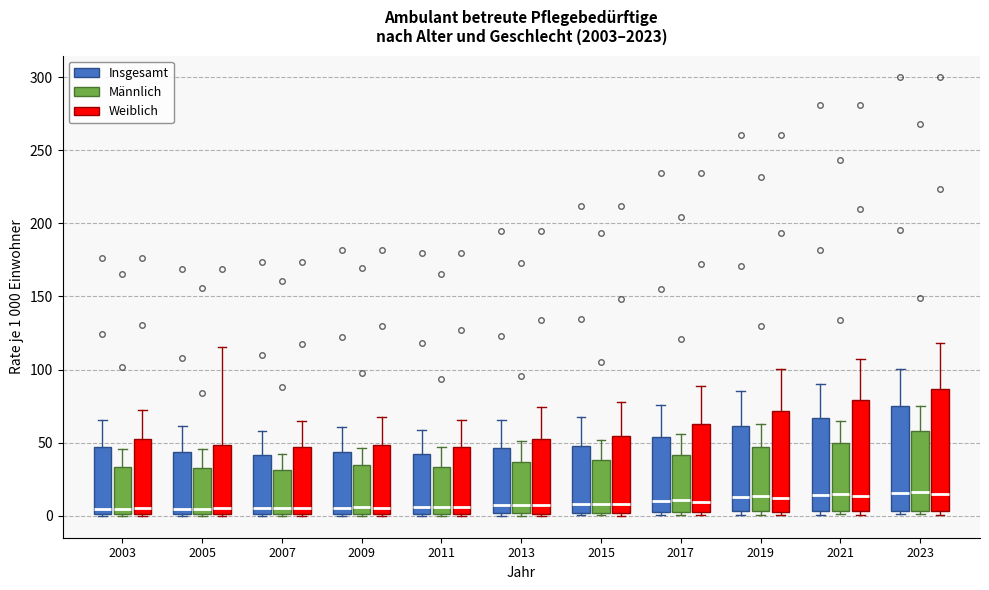

Reading left to right, transcribe this box plot: for each box, give where its median line is, the range the box spans, and where its two whiskers end, as read against the y-axis. The values are not printed on the chart, so give them approximately, as read against the axis.

2003 (Insgesamt): median 5, box 0 to 45, whiskers 0 to 65
2003 (Männlich): median 5, box 0 to 35, whiskers 0 to 45
2003 (Weiblich): median 5, box 0 to 50, whiskers 0 to 75
2005 (Insgesamt): median 5, box 0 to 45, whiskers 0 to 60
2005 (Männlich): median 5, box 0 to 35, whiskers 0 to 45
2005 (Weiblich): median 5, box 0 to 50, whiskers 0 to 115
2007 (Insgesamt): median 5, box 0 to 40, whiskers 0 to 60
2007 (Männlich): median 5, box 0 to 30, whiskers 0 to 40
2007 (Weiblich): median 5, box 0 to 45, whiskers 0 to 65
2009 (Insgesamt): median 5, box 0 to 45, whiskers 0 to 60
2009 (Männlich): median 5, box 0 to 35, whiskers 0 to 45
2009 (Weiblich): median 5, box 0 to 50, whiskers 0 to 70
2011 (Insgesamt): median 5, box 0 to 40, whiskers 0 to 60
2011 (Männlich): median 5, box 0 to 35, whiskers 0 to 45
2011 (Weiblich): median 5, box 0 to 45, whiskers 0 to 65
2013 (Insgesamt): median 10, box 0 to 45, whiskers 0 to 65
2013 (Männlich): median 10, box 0 to 35, whiskers 0 (just below the box's lower edge) to 50
2013 (Weiblich): median 5, box 0 to 55, whiskers 0 to 75
2015 (Insgesamt): median 10, box 0 to 50, whiskers 0 to 70
2015 (Männlich): median 10, box 0 to 40, whiskers 0 (just below the box's lower edge) to 50
2015 (Weiblich): median 10, box 0 to 55, whiskers 0 to 80
2017 (Insgesamt): median 10, box 5 to 55, whiskers 0 to 75
2017 (Männlich): median 10, box 5 to 40, whiskers 0 to 55
2017 (Weiblich): median 10, box 5 to 65, whiskers 0 to 90
2019 (Insgesamt): median 15, box 5 to 60, whiskers 0 to 85
2019 (Männlich): median 15, box 5 to 45, whiskers 0 to 65
2019 (Weiblich): median 10, box 5 to 70, whiskers 0 to 100
2021 (Insgesamt): median 15, box 5 to 65, whiskers 0 to 90
2021 (Männlich): median 15, box 5 to 50, whiskers 0 to 65
2021 (Weiblich): median 15, box 5 to 80, whiskers 0 to 110
2023 (Insgesamt): median 15, box 5 to 75, whiskers 0 to 100
2023 (Männlich): median 15, box 5 to 60, whiskers 0 to 75
2023 (Weiblich): median 15, box 5 to 85, whiskers 0 to 120